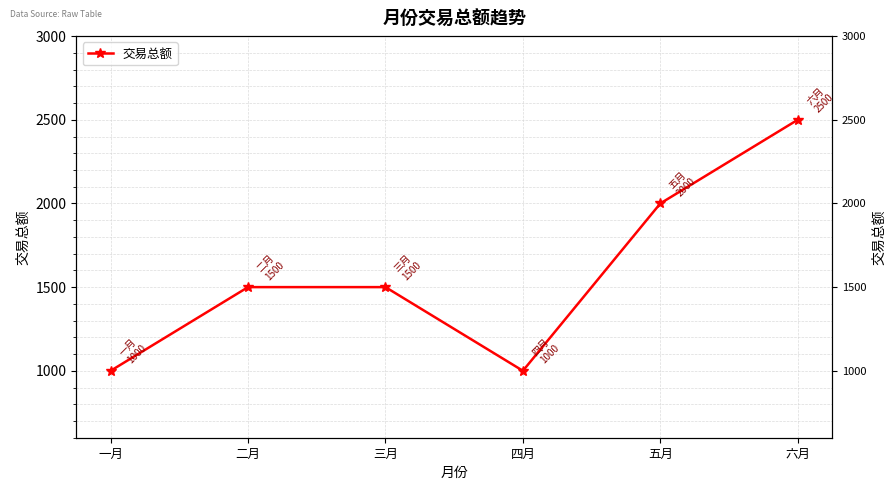

True or false: the data shows 1000 at 四月.

True